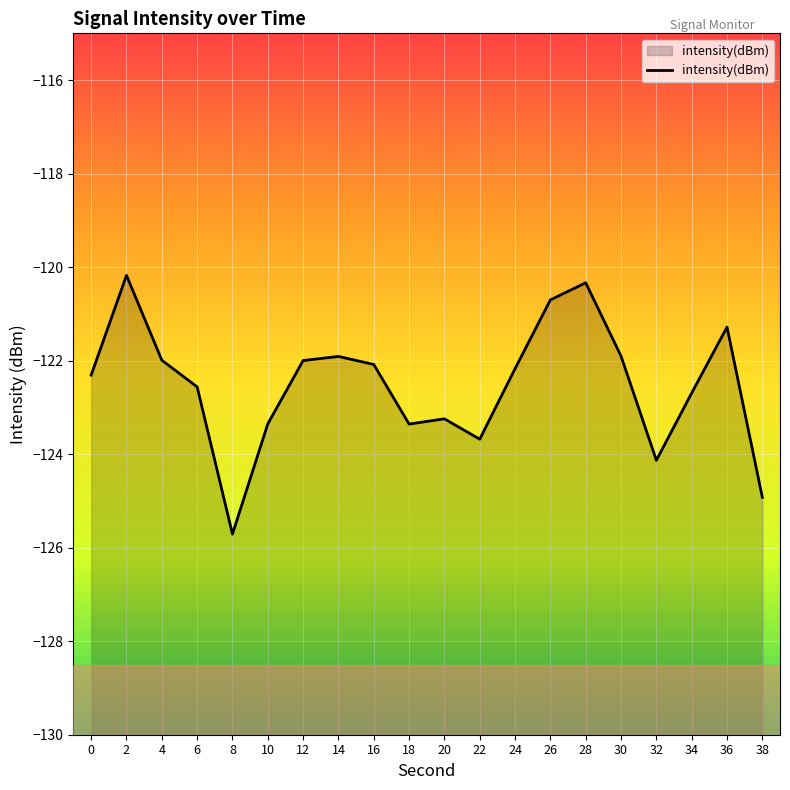

What is the difference between the maximum and second lowest values?

4.7